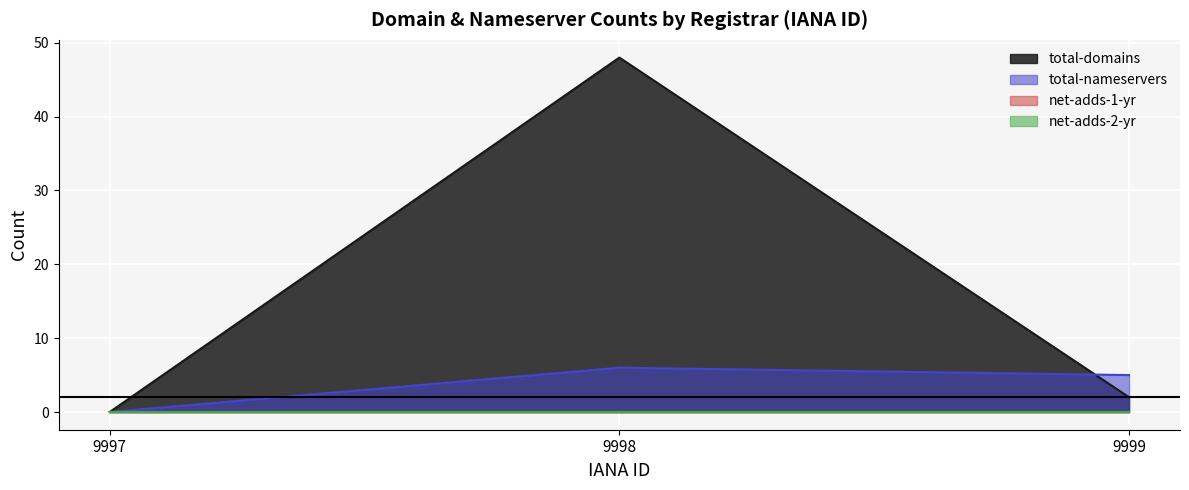

At how many categories does at least one series exceed 21?

1